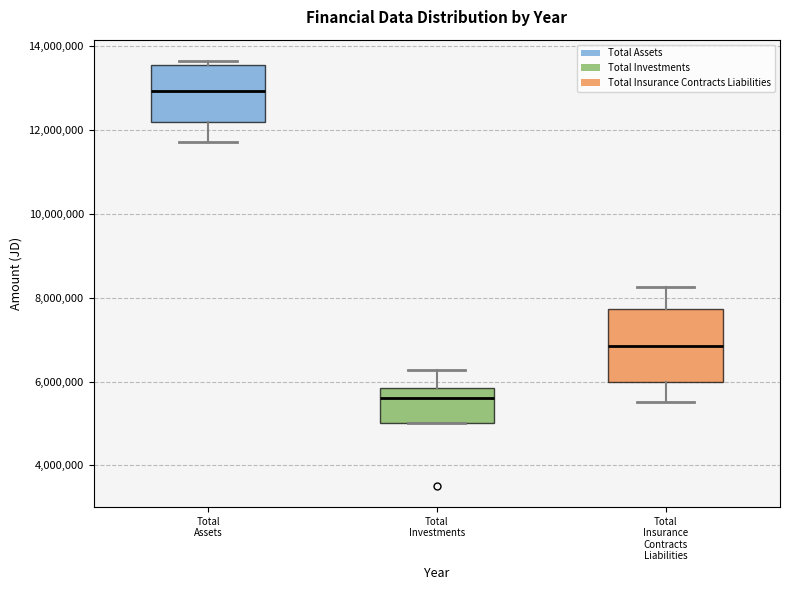

Where is the lower edge of the box for Total Investments on the y-axis? The values are not printed on the chart, so give them approximately, as read against the axis.

5000000